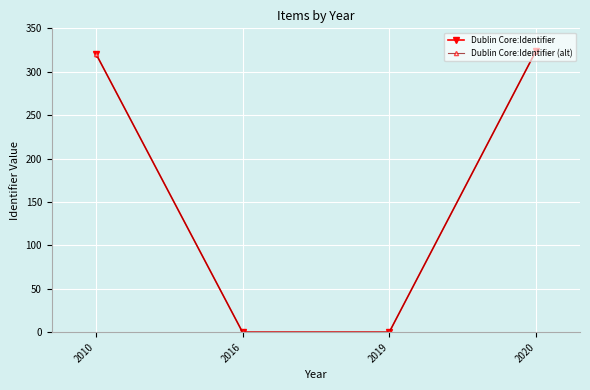

Reading left to right, transcribe all the data shown in this chart.

Dublin Core:Identifier: 2010=321	2016=0	2019=0	2020=324
Dublin Core:Identifier (alt): 2010=321	2016=0	2019=0	2020=324